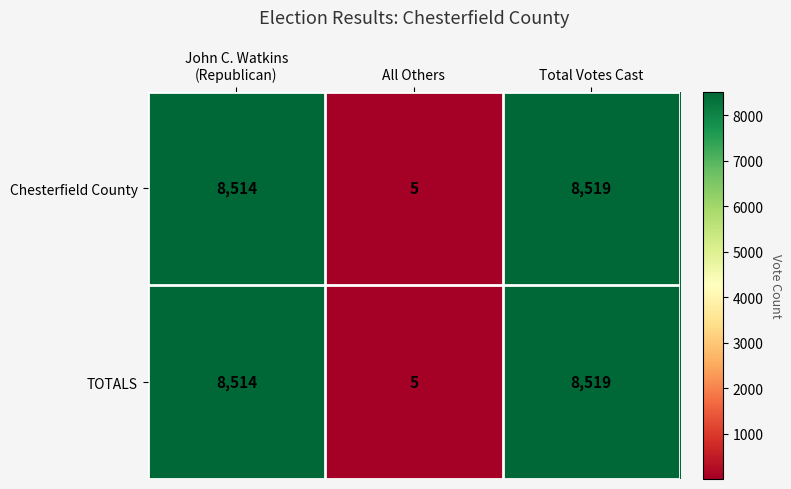

At which category is the sum across all series the highest?

Total Votes Cast